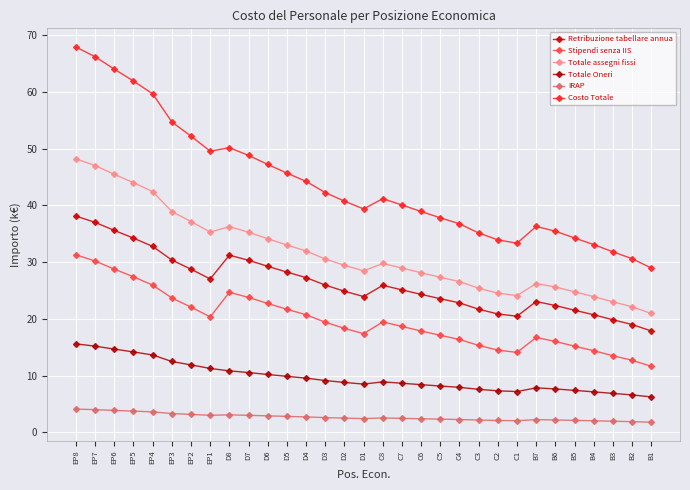

What is the difference between the second highest and minimum values in the Costo Totale series?

37.2